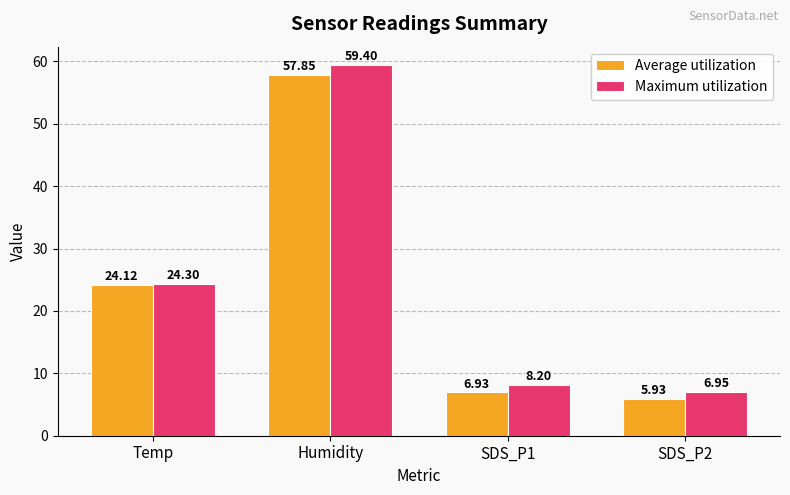

At which category is the sum across all series the highest?

Humidity